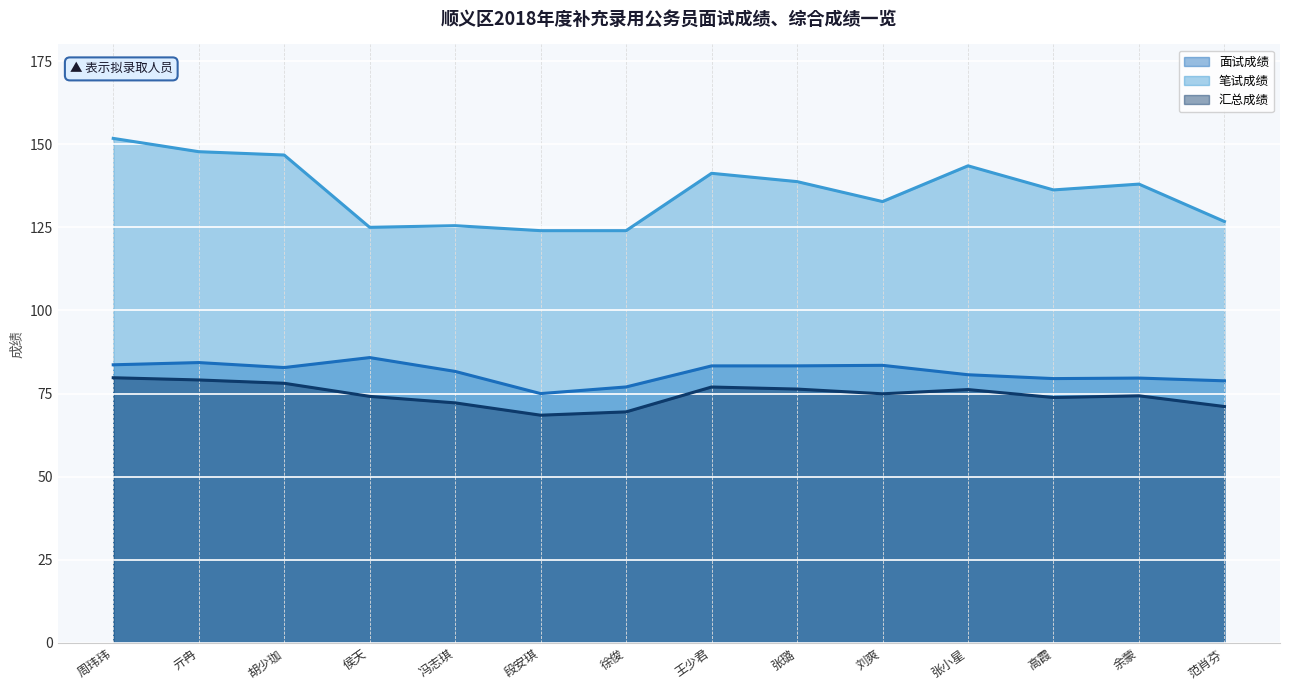

True or false: 汇总成绩 and 面试成绩 cross at least once.

False